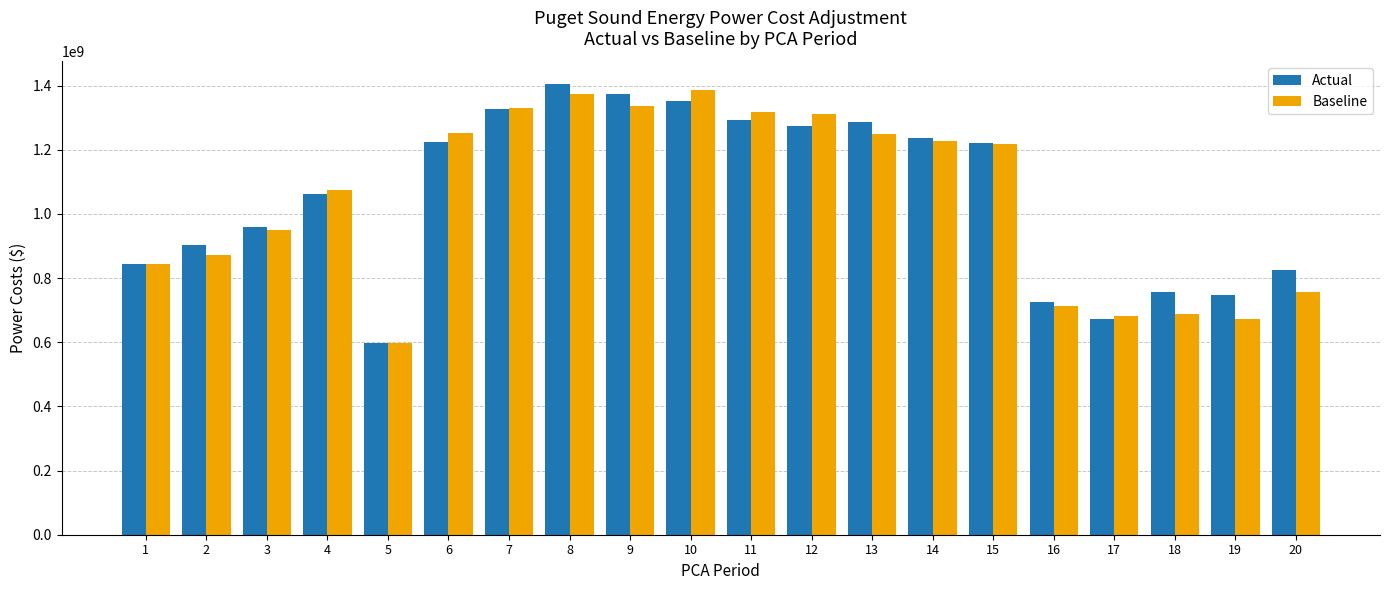

What is the total value across all series at 14?

2463800064.5